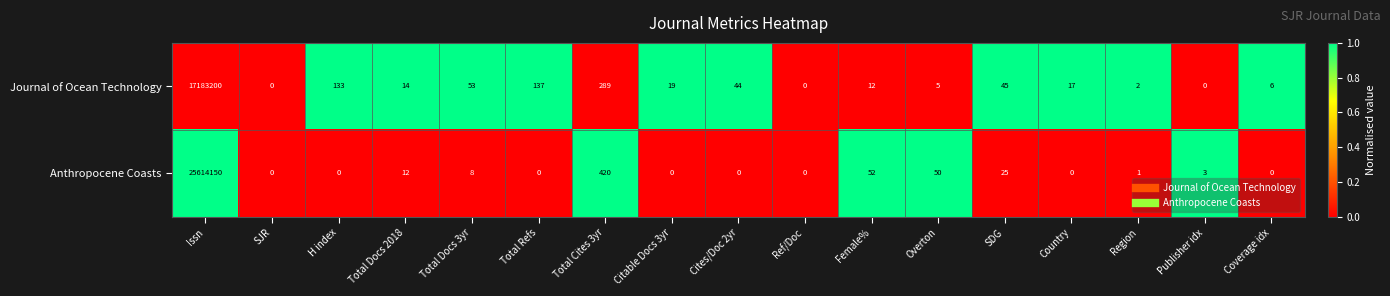

At Issn, list the series in order from smallest to largest.

Journal of Ocean Technology, Anthropocene Coasts